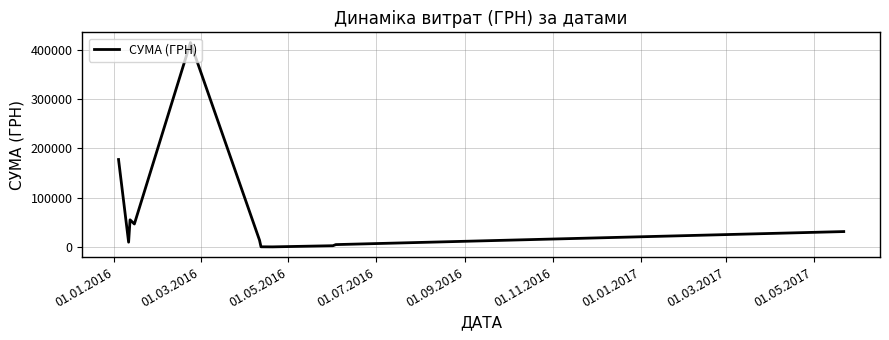

How many series are shown in this chart?

1